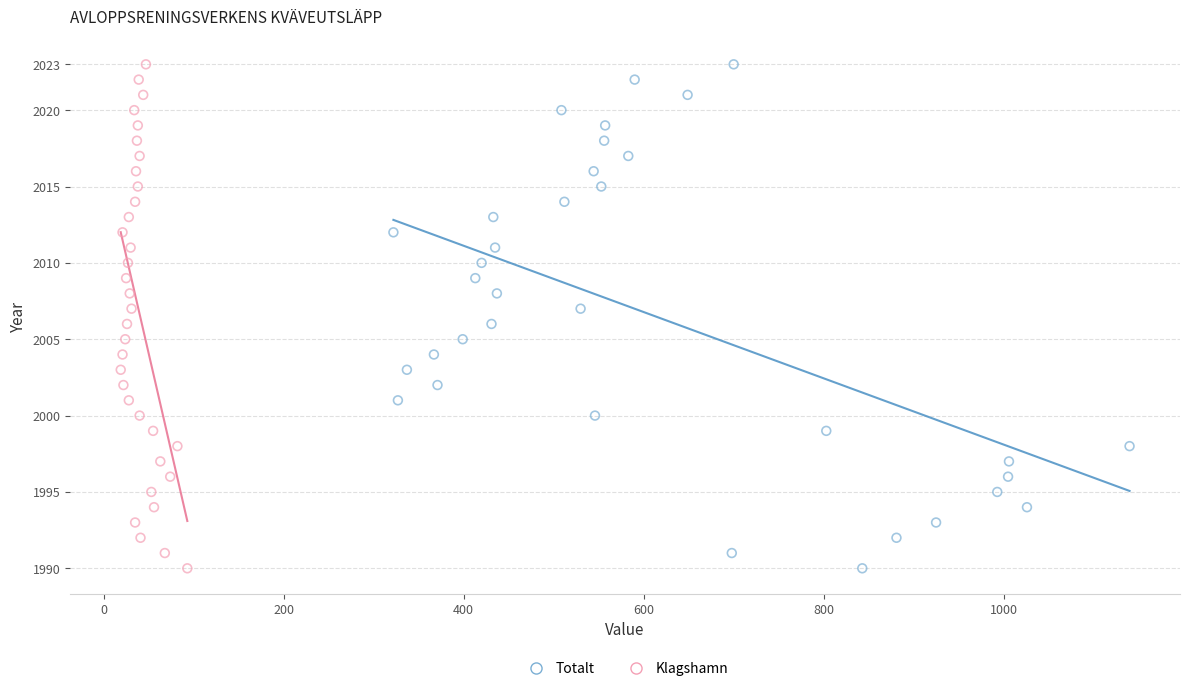

What are all the series names shown in the legend?

Totalt, Klagshamn